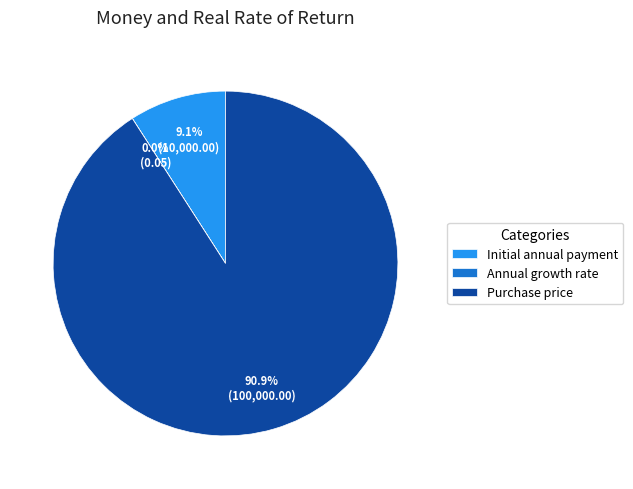

Which slice is the largest?

Purchase price